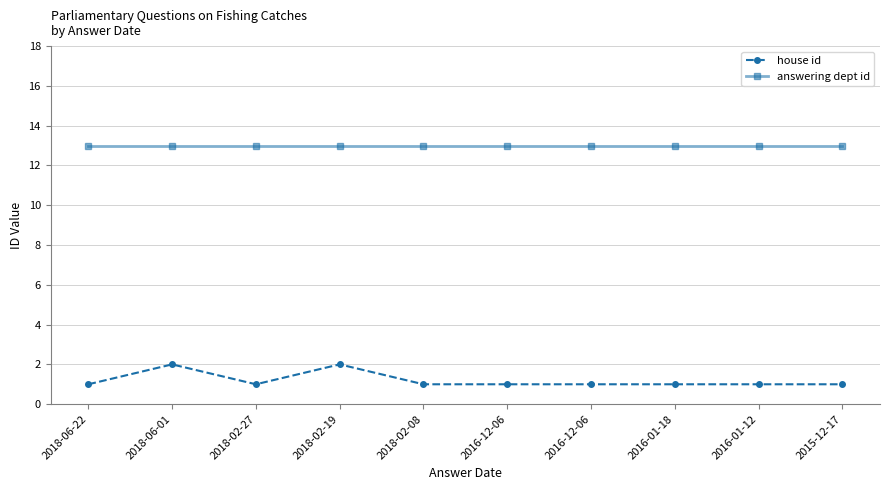

How many house id values are between 1 and 2?

10